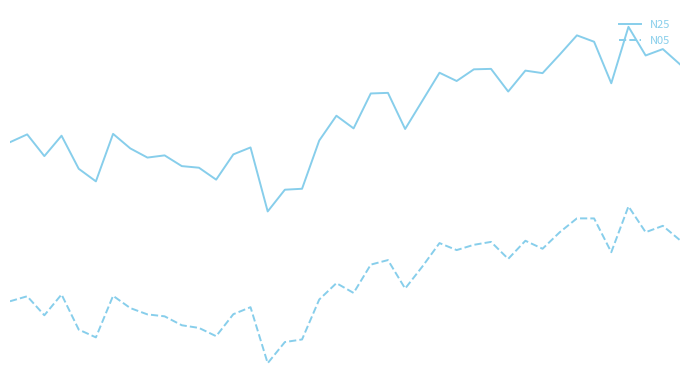

Does the chart have visible grid lines?

No